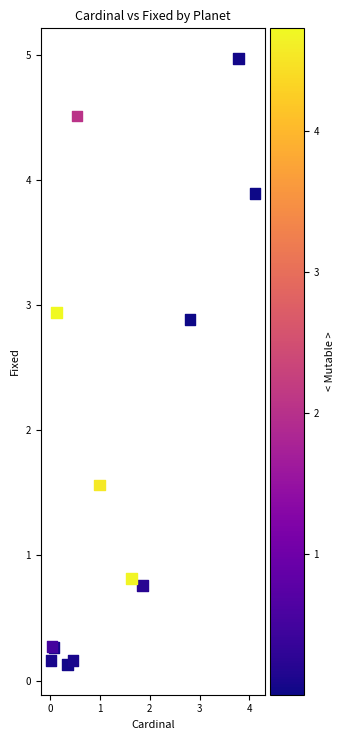

What Y value in the scatter plot is closest to 2?

1.6